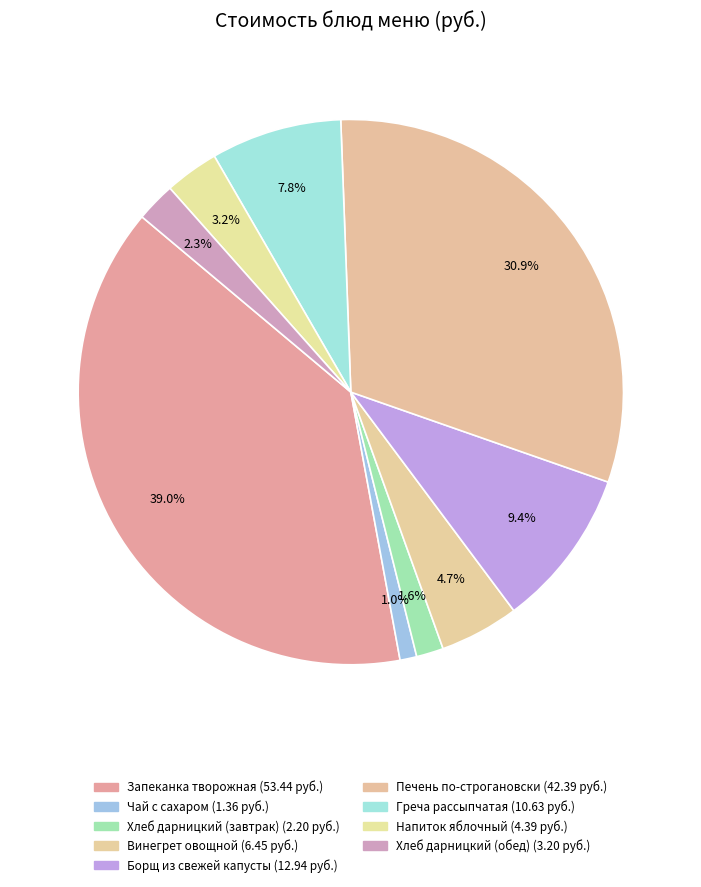

How many slices are in this pie chart?

9